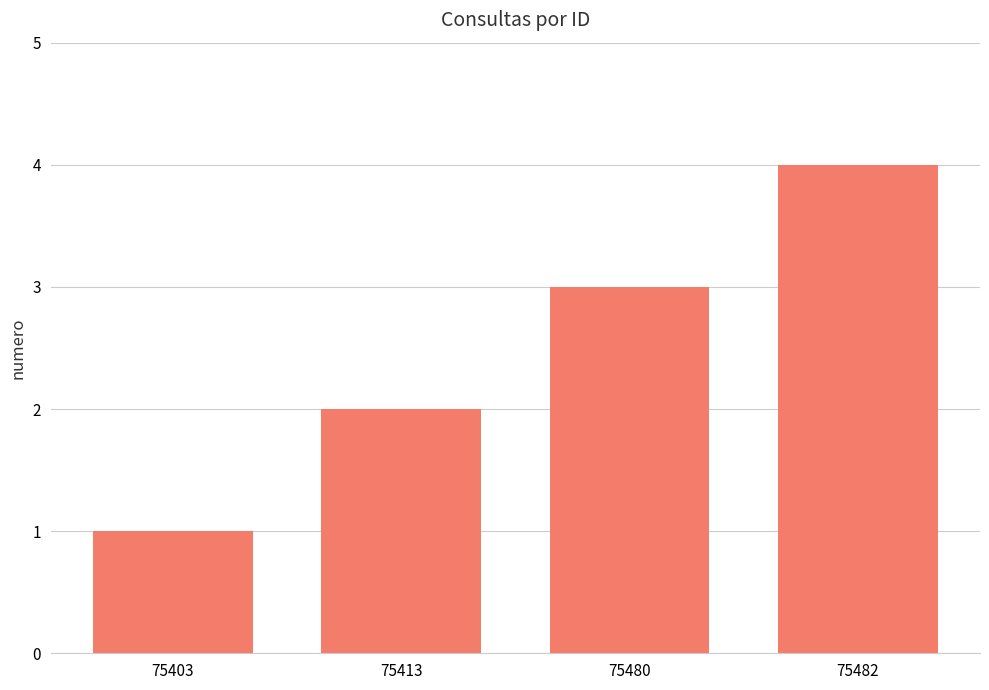

What is the difference between the values at 75413 and 75480?

1